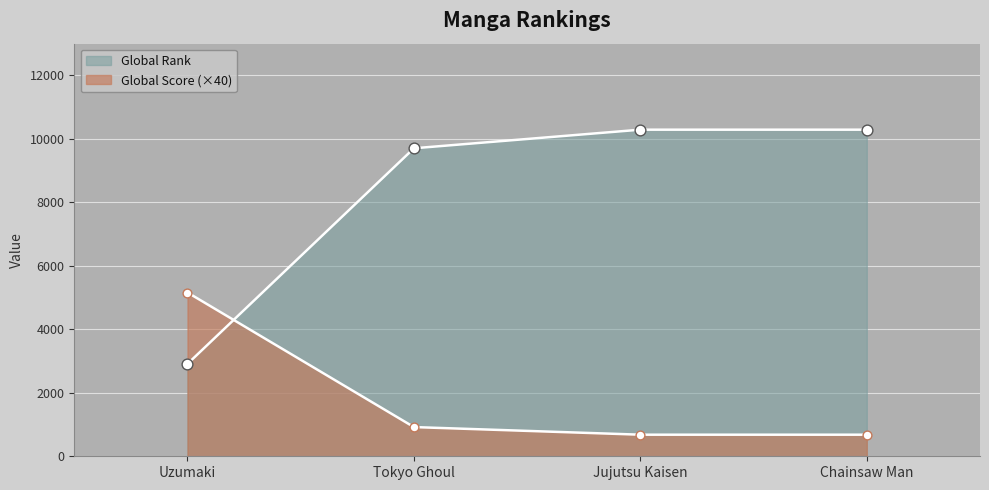

Which series has the widest spread of Y values?

Global Rank